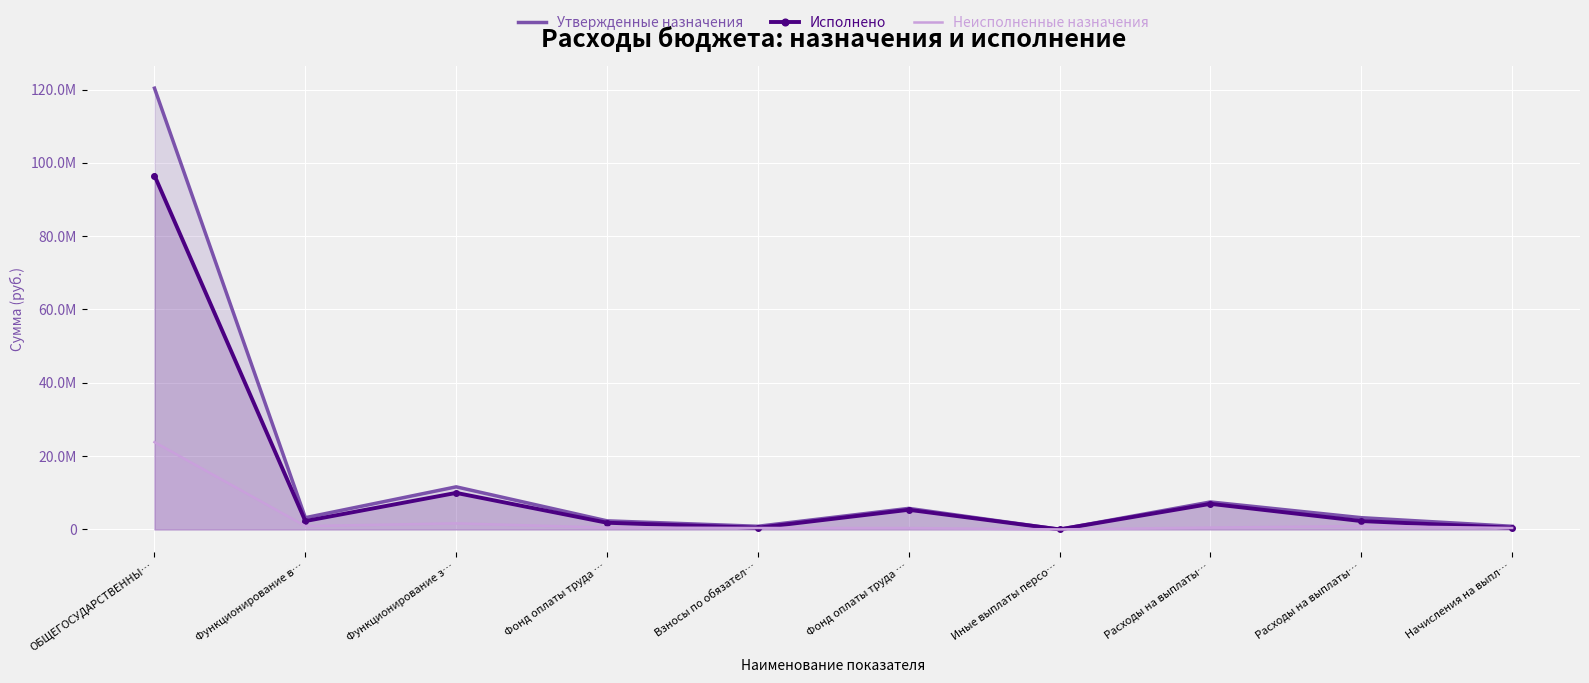

Rank the categories by Неисполненные назначения value from highest to lowest.

ОБЩЕГОСУДАРСТВЕННЫ…, Функционирование з…, Функционирование в…, Расходы на выплаты…, Фонд оплаты труда …, Расходы на выплаты…, Взносы по обязател…, Начисления на выпл…, Фонд оплаты труда …, Иные выплаты персо…